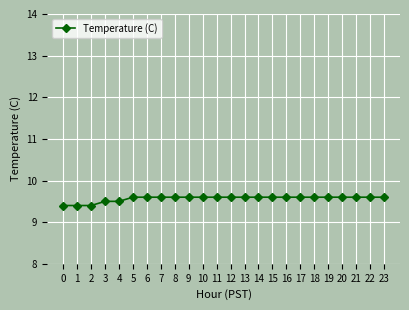

What is the smallest value displayed?

9.4